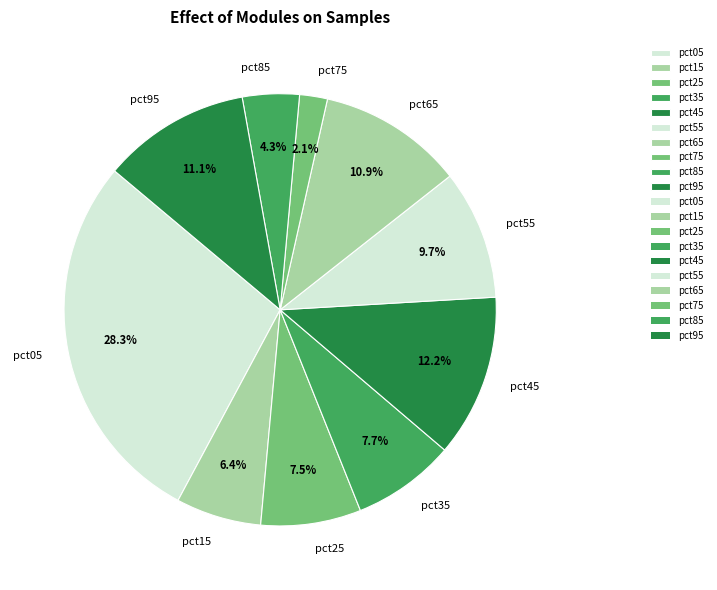

What is the largest slice in the pie chart?

pct05